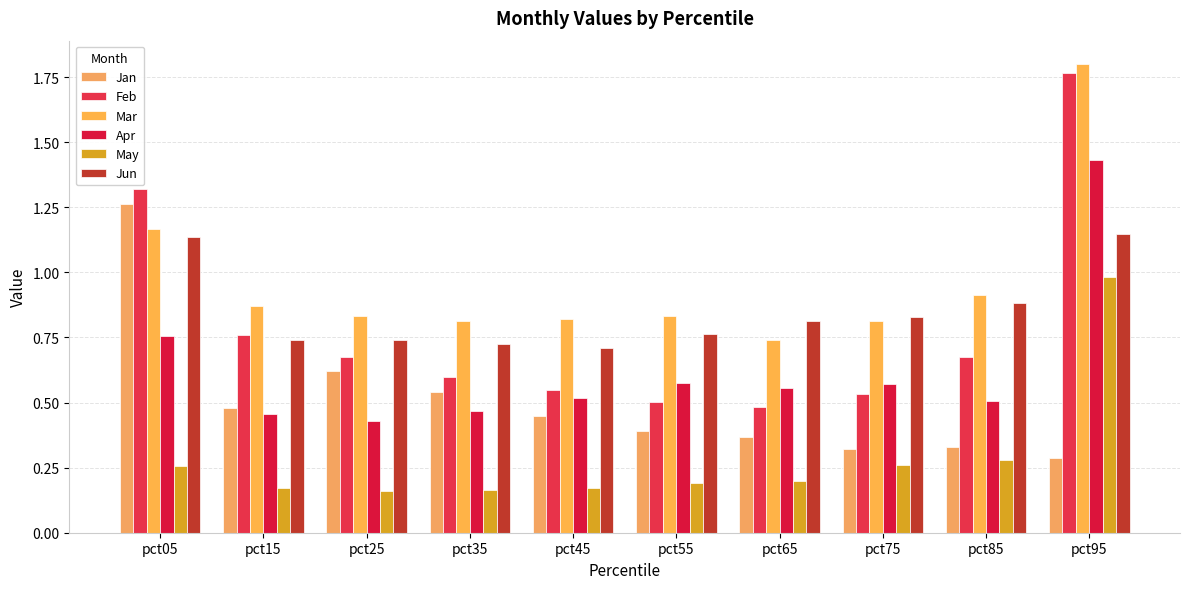

How many distinct data groups are displayed?

6